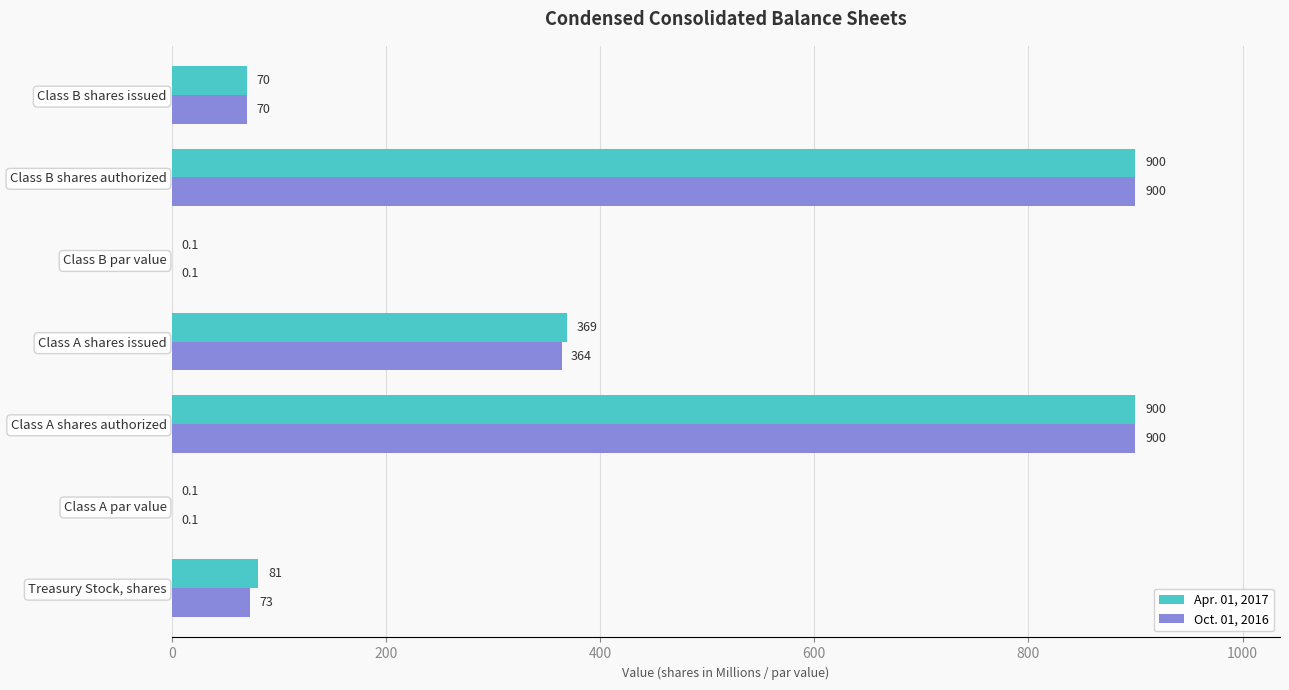

How many data points does each series have?

7